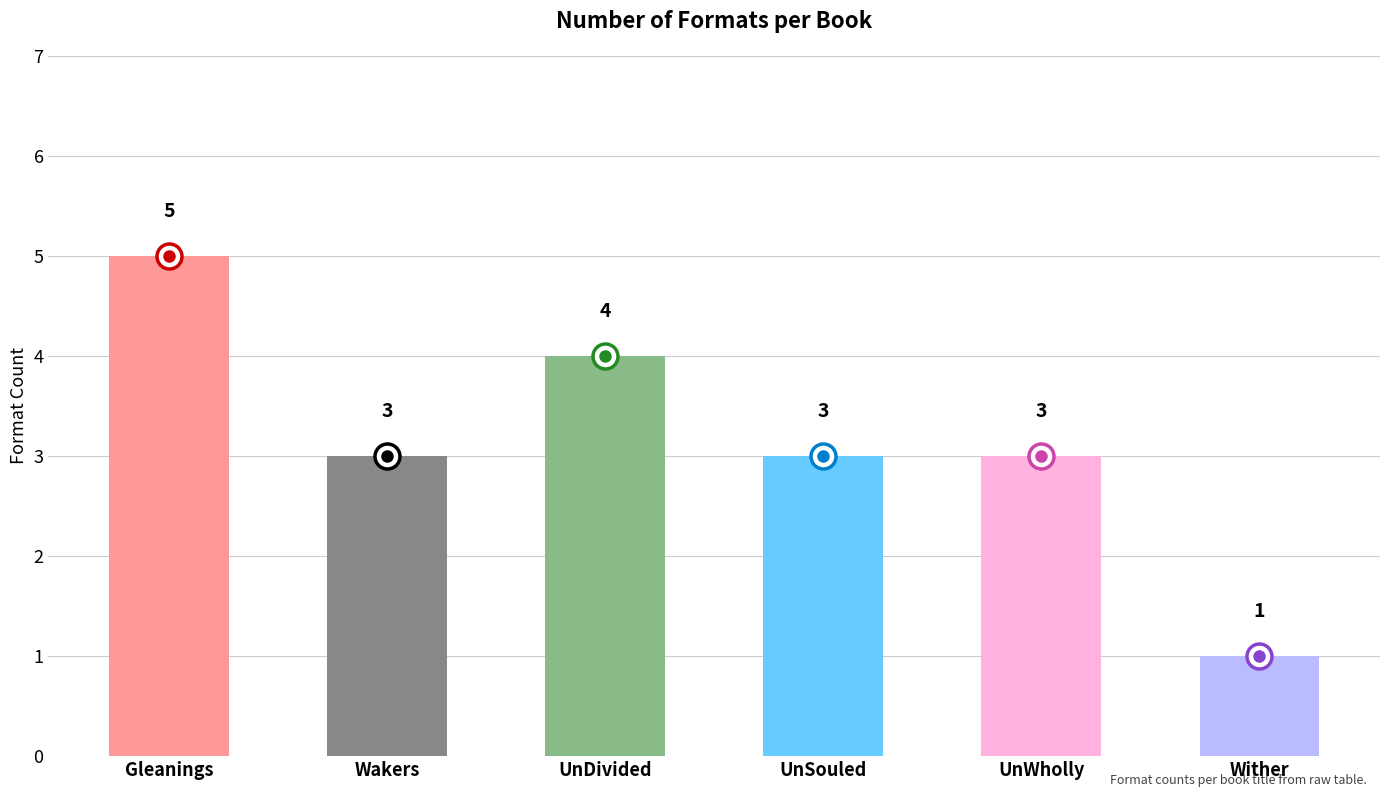

True or false: the data shows 3 at UnSouled.

True